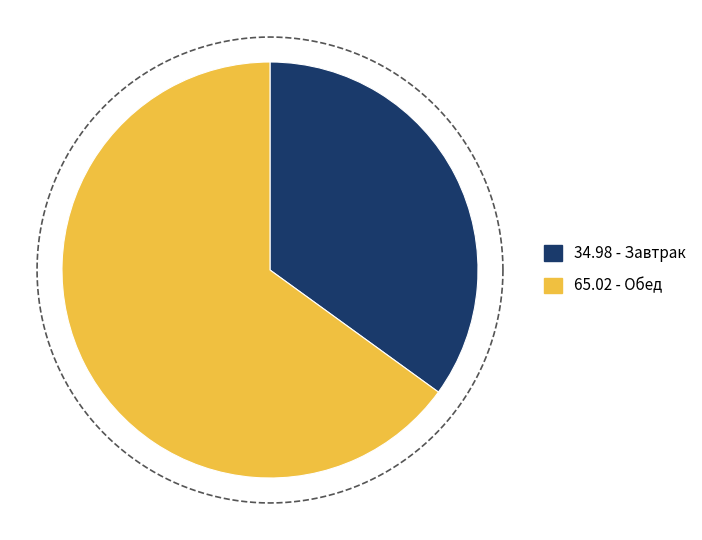

Is it true that Обед is 65% of the pie?

True